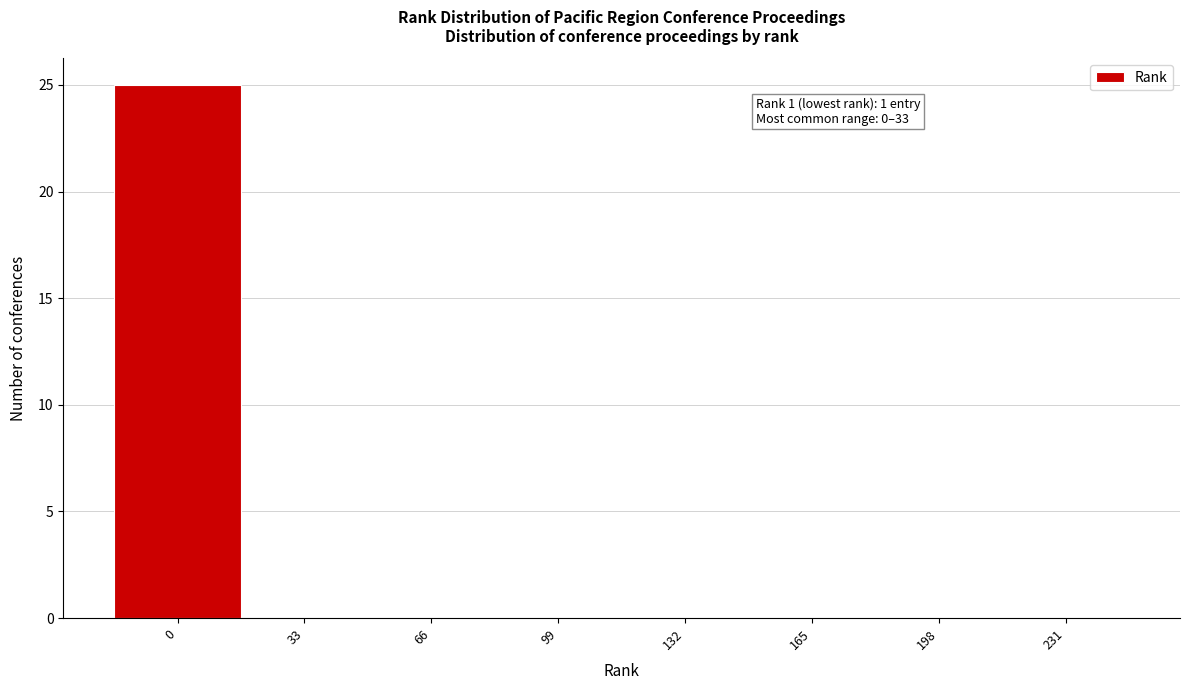

Reading left to right, list all the values displayed in this chart.

0=25	33=0	66=0	99=0	132=0	165=0	198=0	231=0